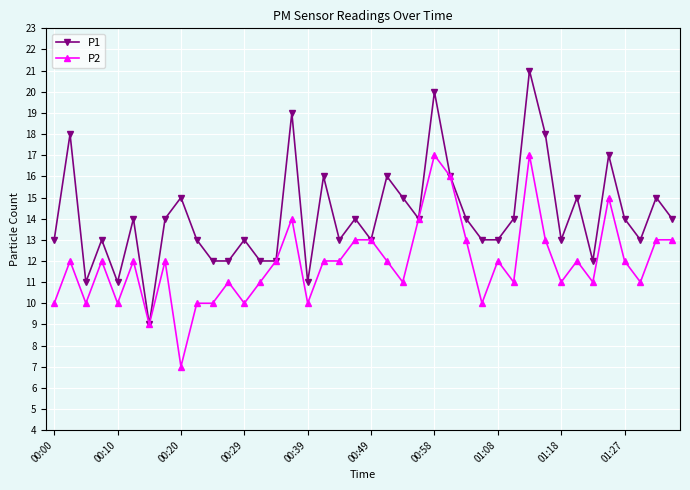

What is the minimum value shown in the chart?

7